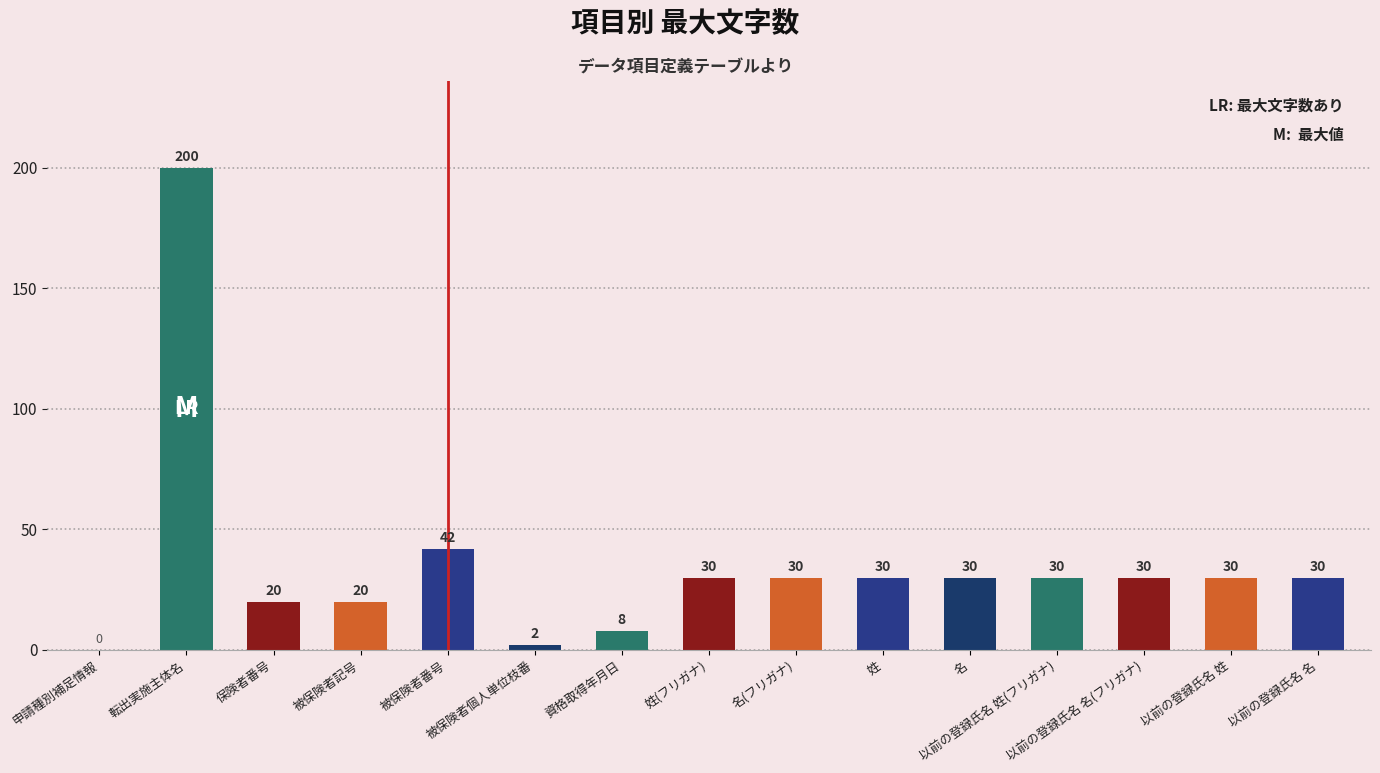

Where does the data first go above 30?

転出実施主体名